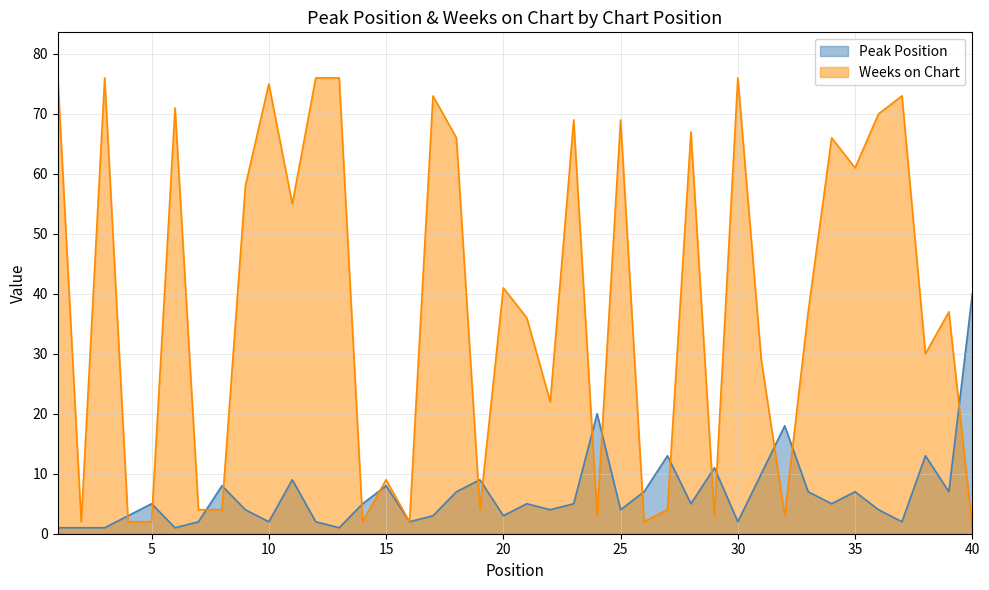

What is the greatest value displayed?

76